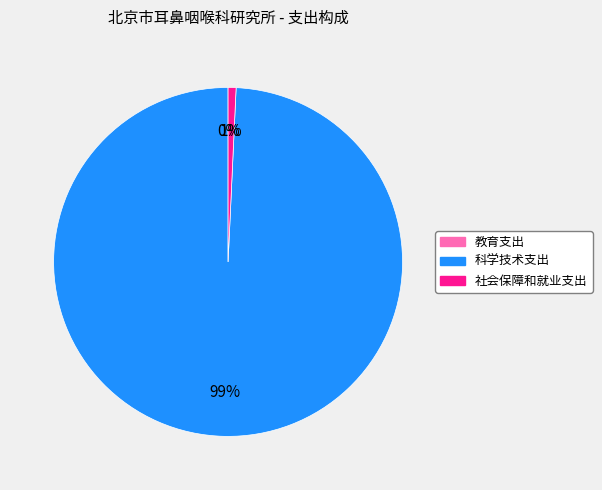

Which slice represents more than half of the pie?

科学技术支出